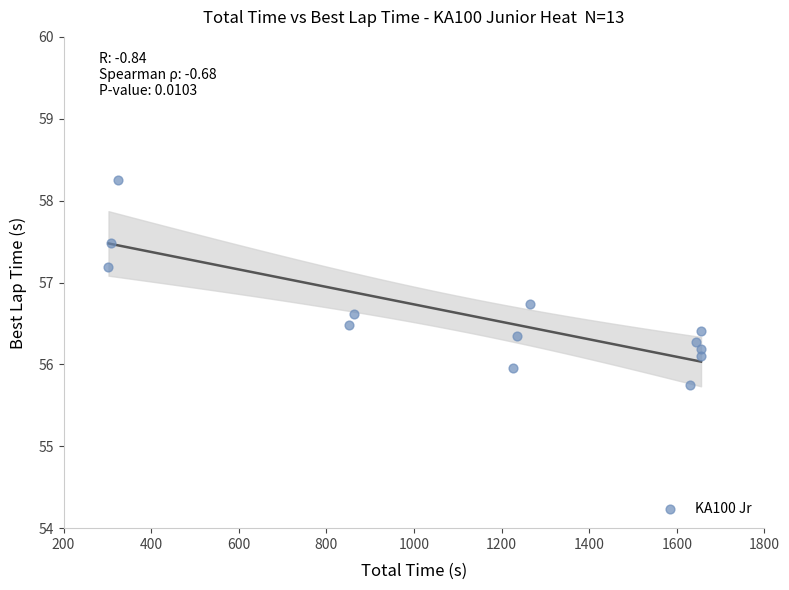

What is the range of Y values (max minus min)?

2.5